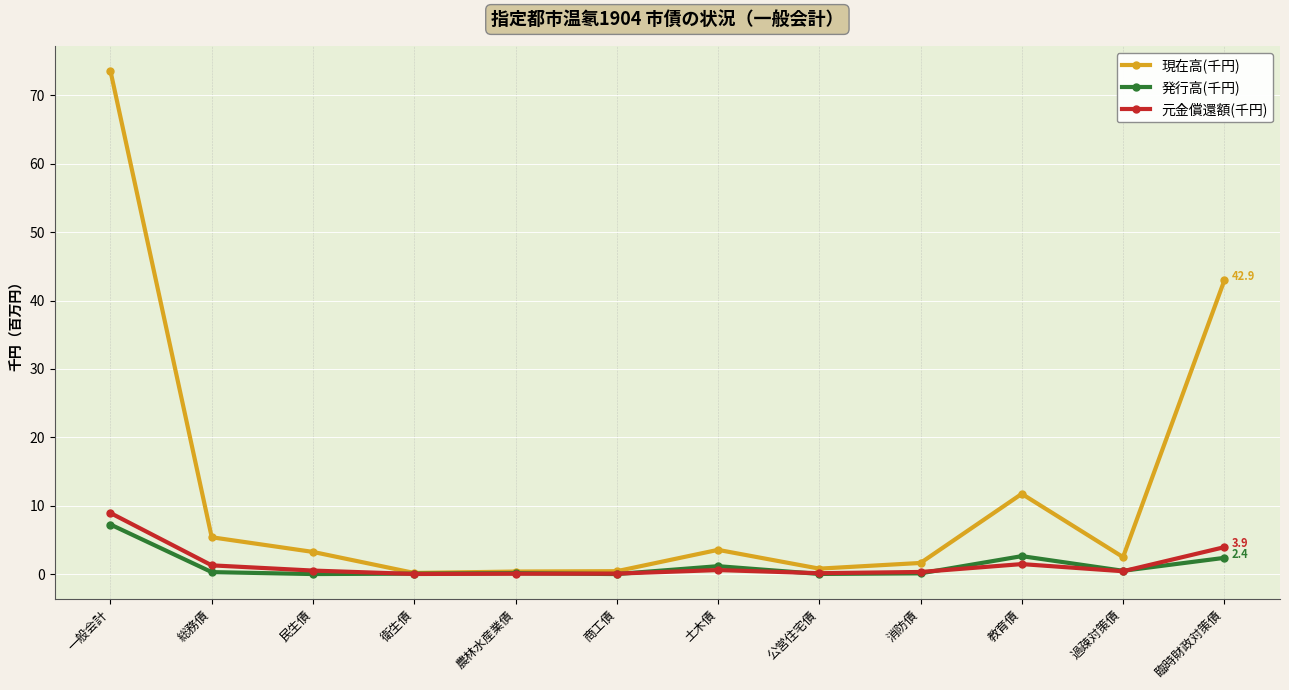

The 元金償還額(千円) series shows 3.9 at 臨時財政対策債. True or false?

True